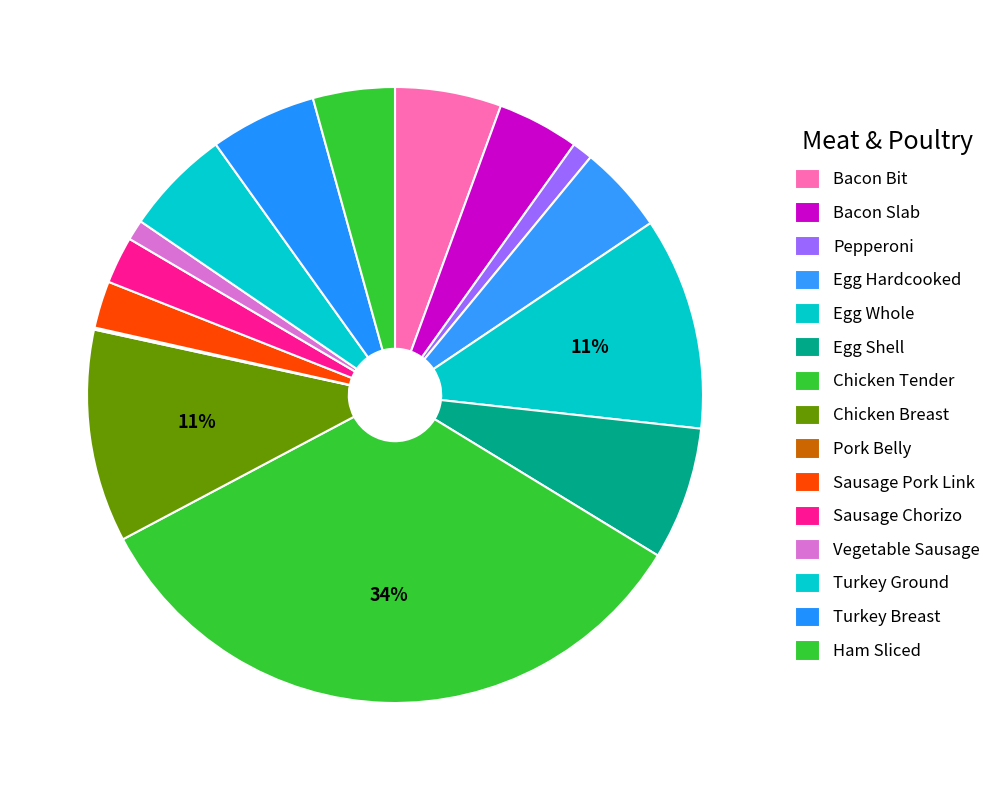

The Pork Belly slice represents 9% of the pie. True or false?

False